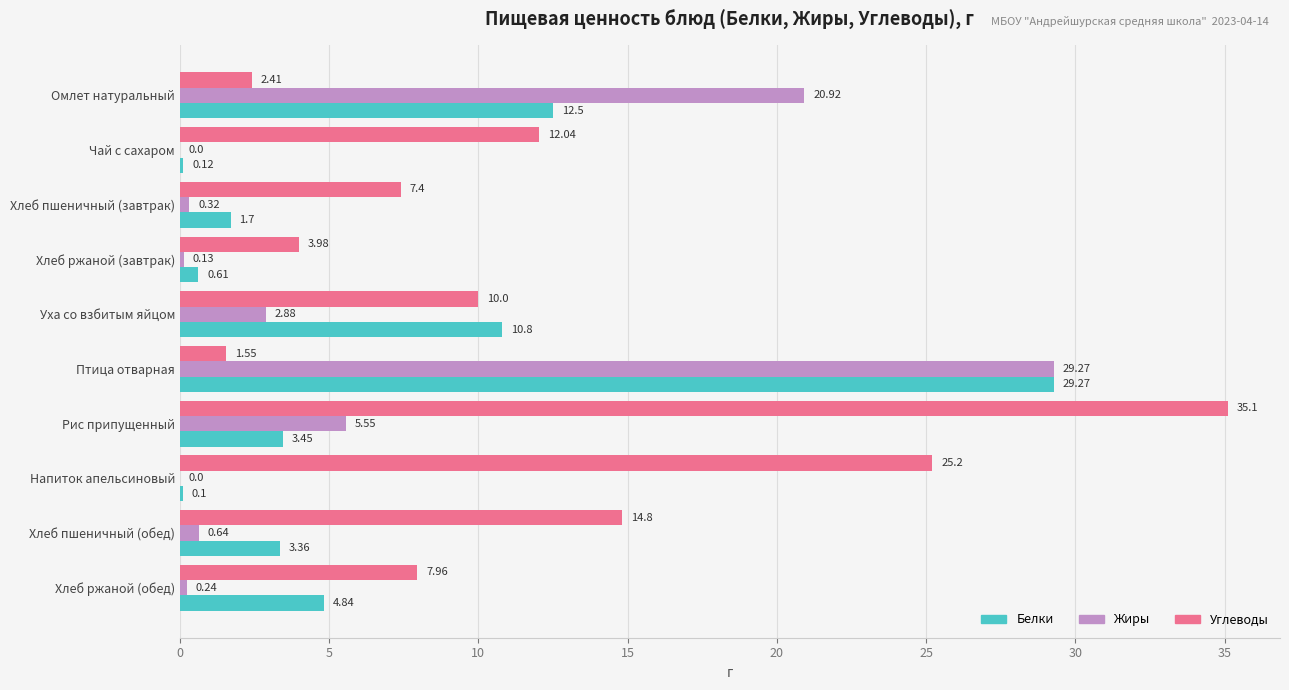

At which category is the sum across all series the highest?

Птица отварная